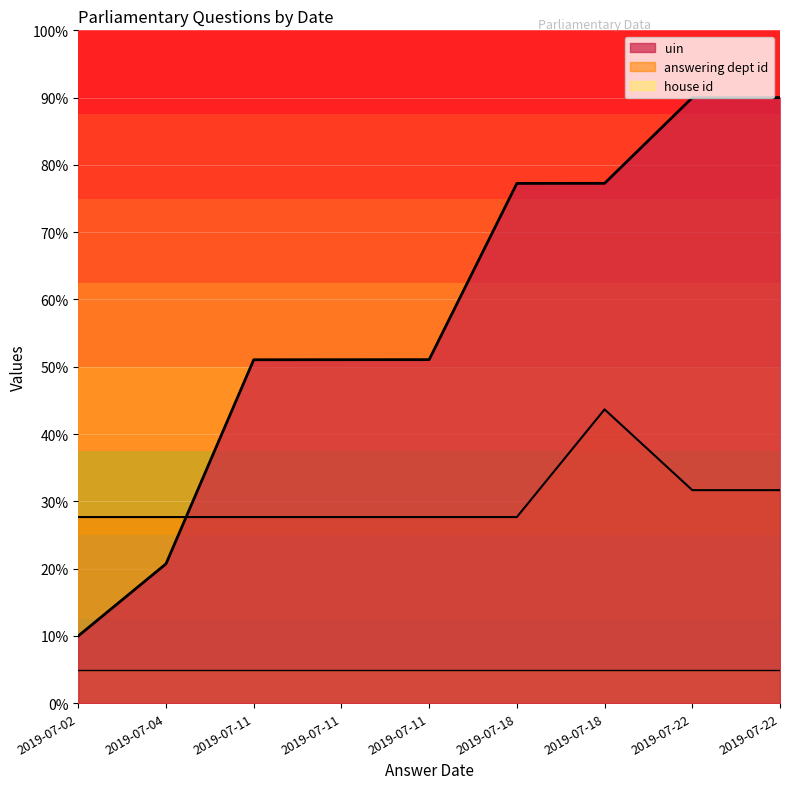

What is the sum of the answering dept id values at 2019-07-04 and 2019-07-11?

55.3